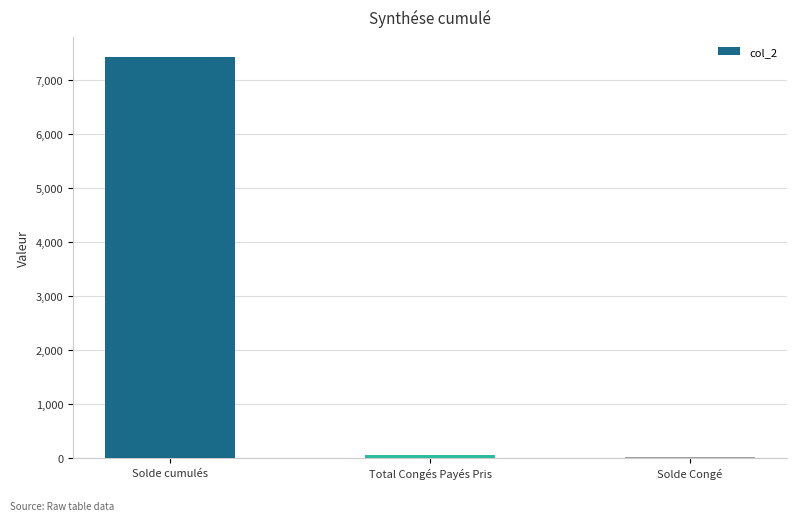

Are the bars grouped side by side (vs. stacked)?

No